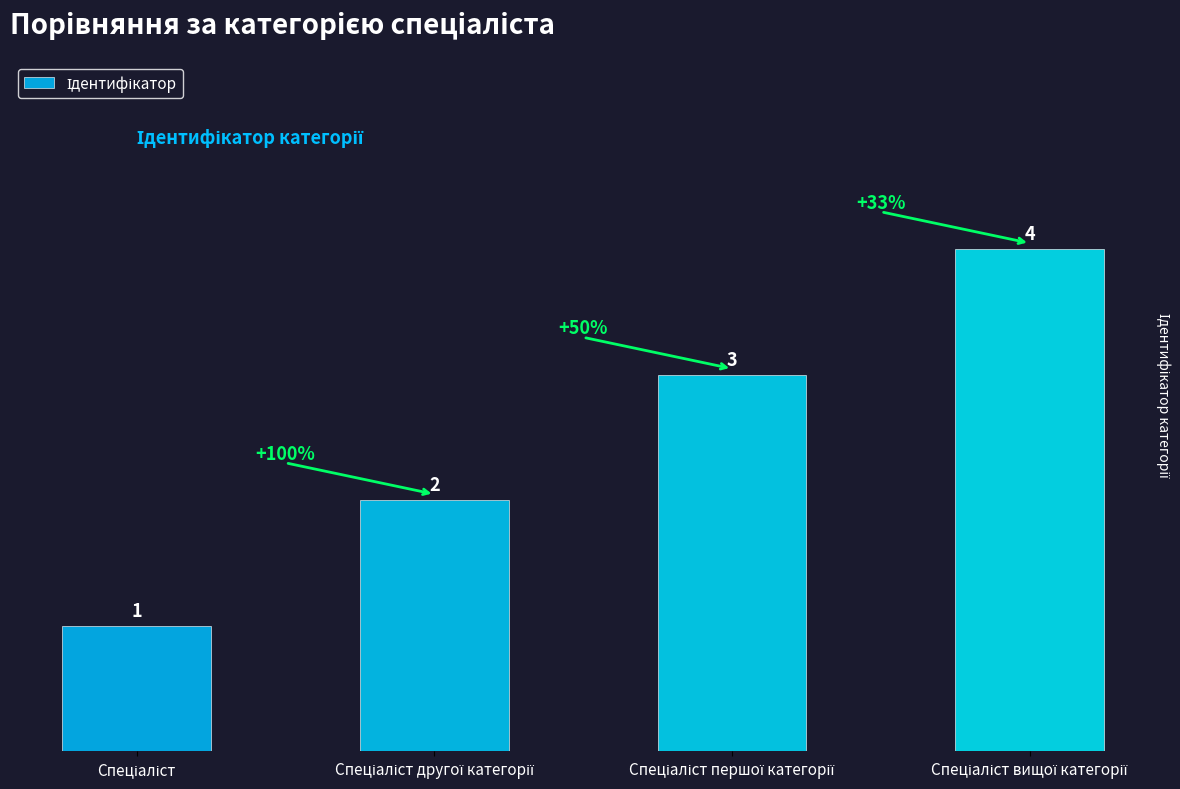

What is the difference between the maximum and minimum values?

3